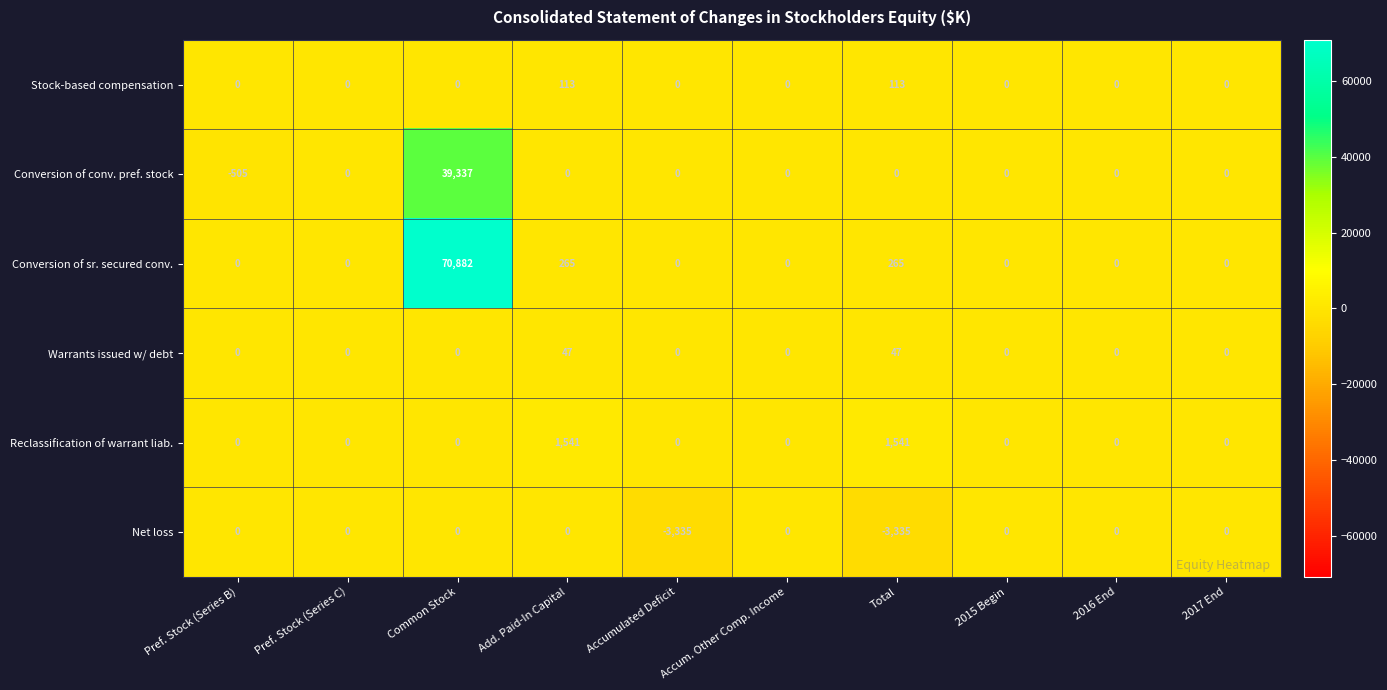

True or false: Net loss has a value of 0 at Common Stock.

True